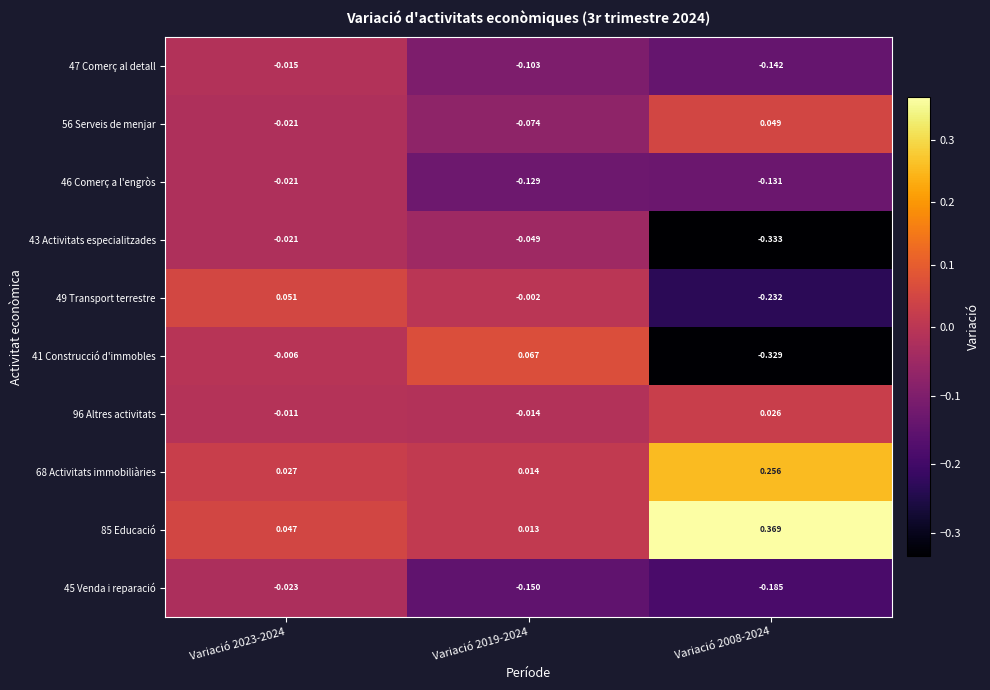

Rank the series at Variació 2019-2024 from highest to lowest value.

41 Construcció d'immobles, 68 Activitats immobiliàries, 85 Educació, 49 Transport terrestre, 96 Altres activitats, 43 Activitats especialitzades, 56 Serveis de menjar, 47 Comerç al detall, 46 Comerç a l'engròs, 45 Venda i reparació